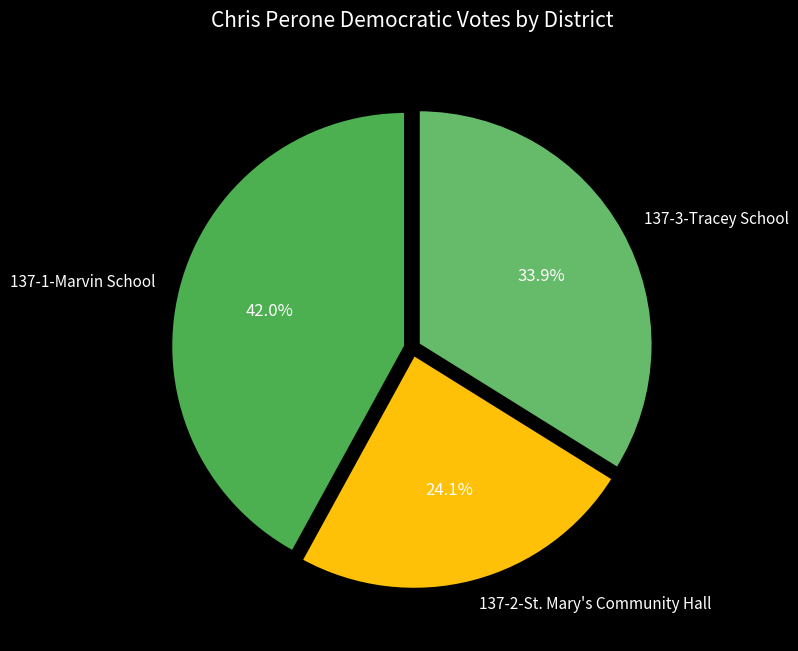

Does 137-1-Marvin School represent more than half of the total?

No